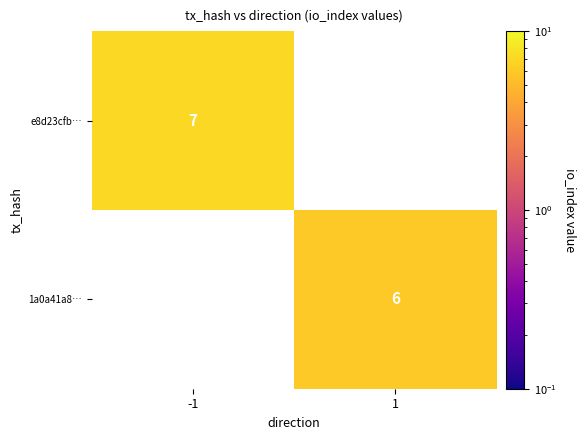

Which has a higher value, 1 or -1?

-1